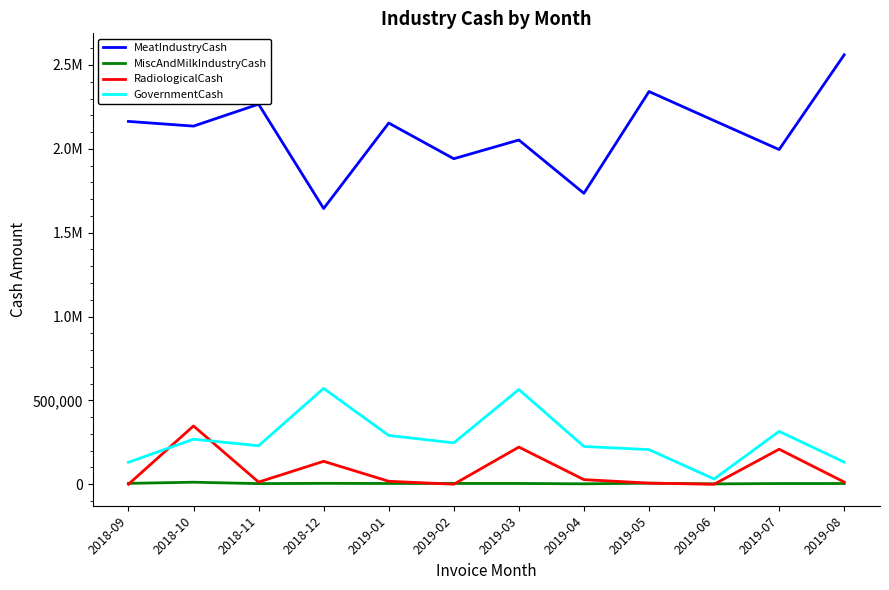

True or false: RadiologicalCash has more than 1 interior local peaks.

True